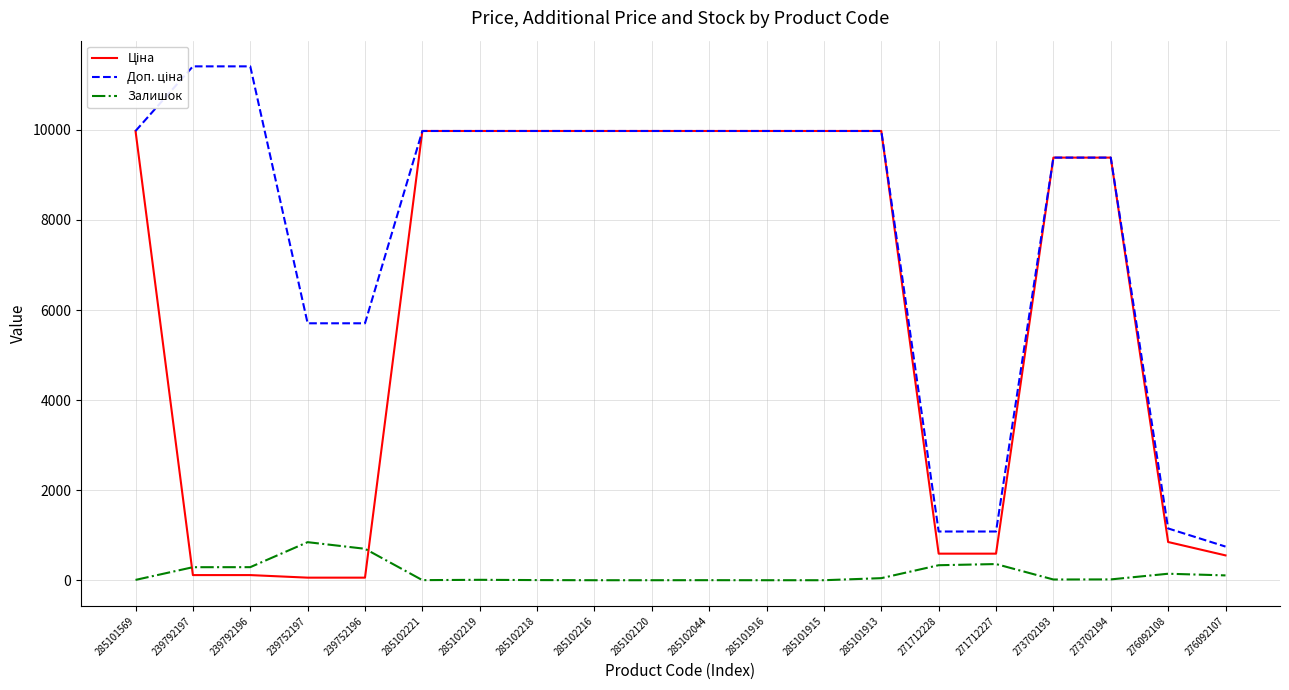

Which category has the highest value in the Ціна series?

285101569